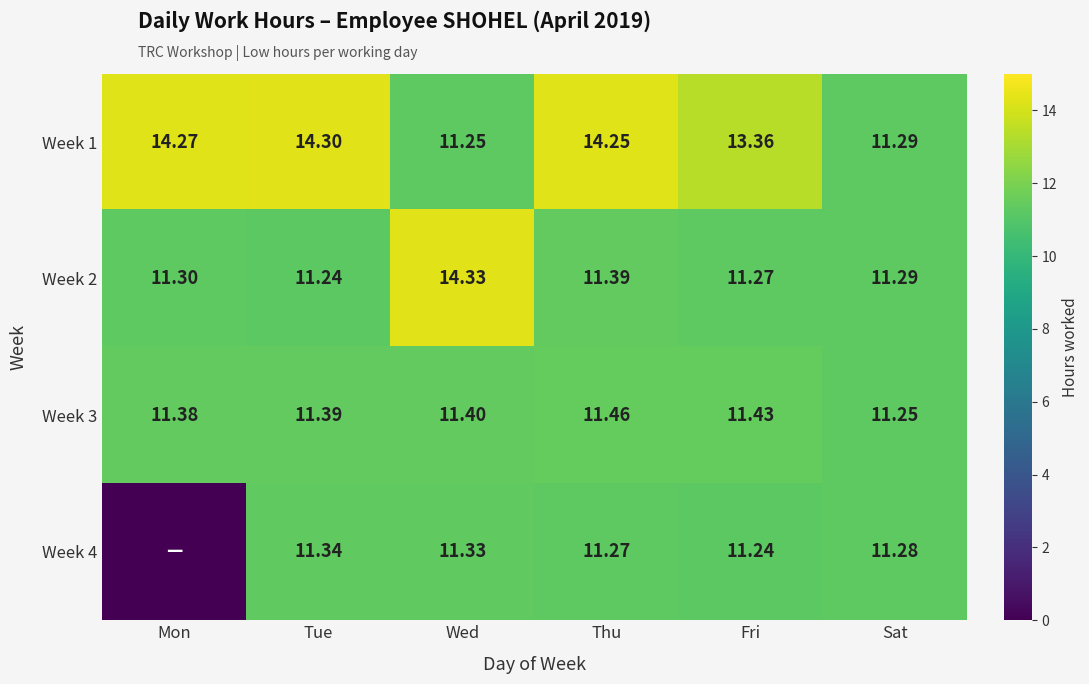

Which category has the lowest value in the Week 1 series?

Wed